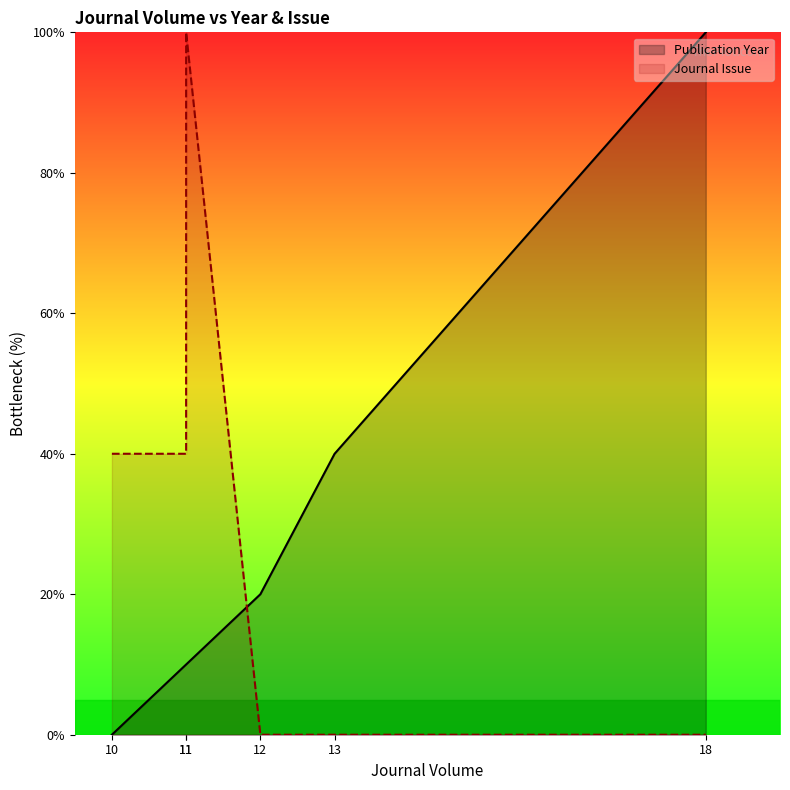

What are all the series names shown in the legend?

Publication Year, Journal Issue